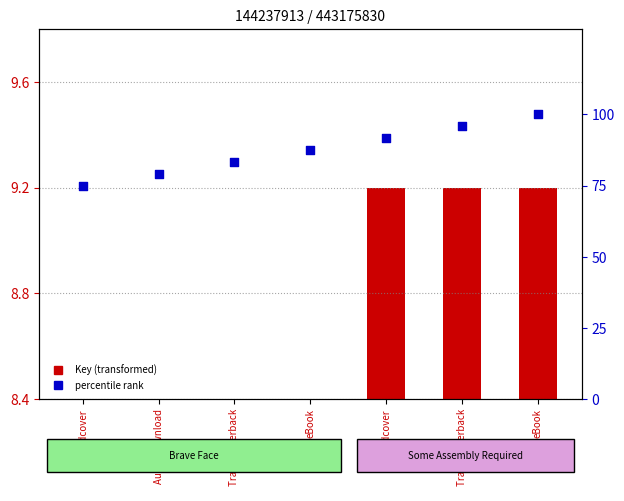

At which category is the sum across all series the highest?

eBook